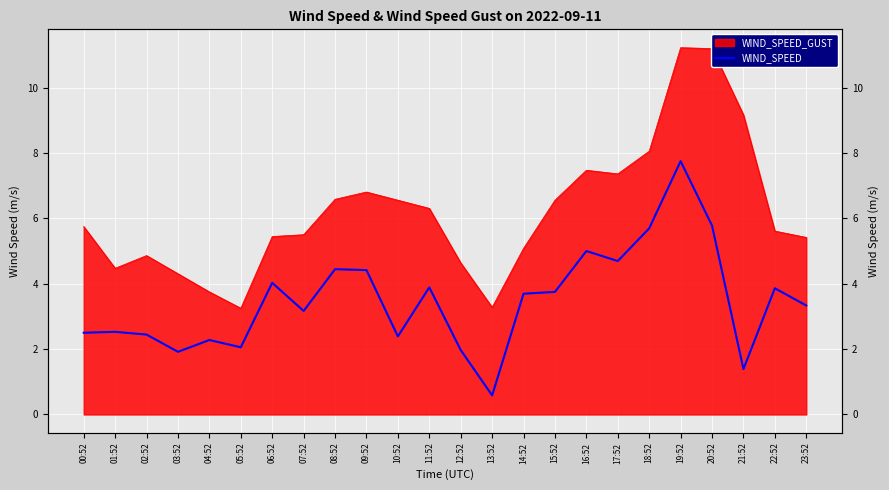

True or false: the data has more than 2 interior local peaks.

True